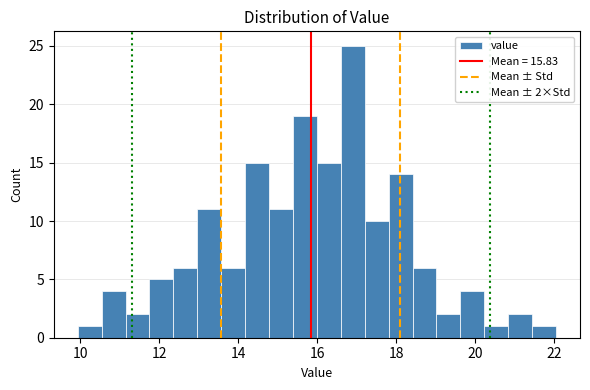

Read against the x-axis, roughly where is the centre of the tallest bar?

16.8